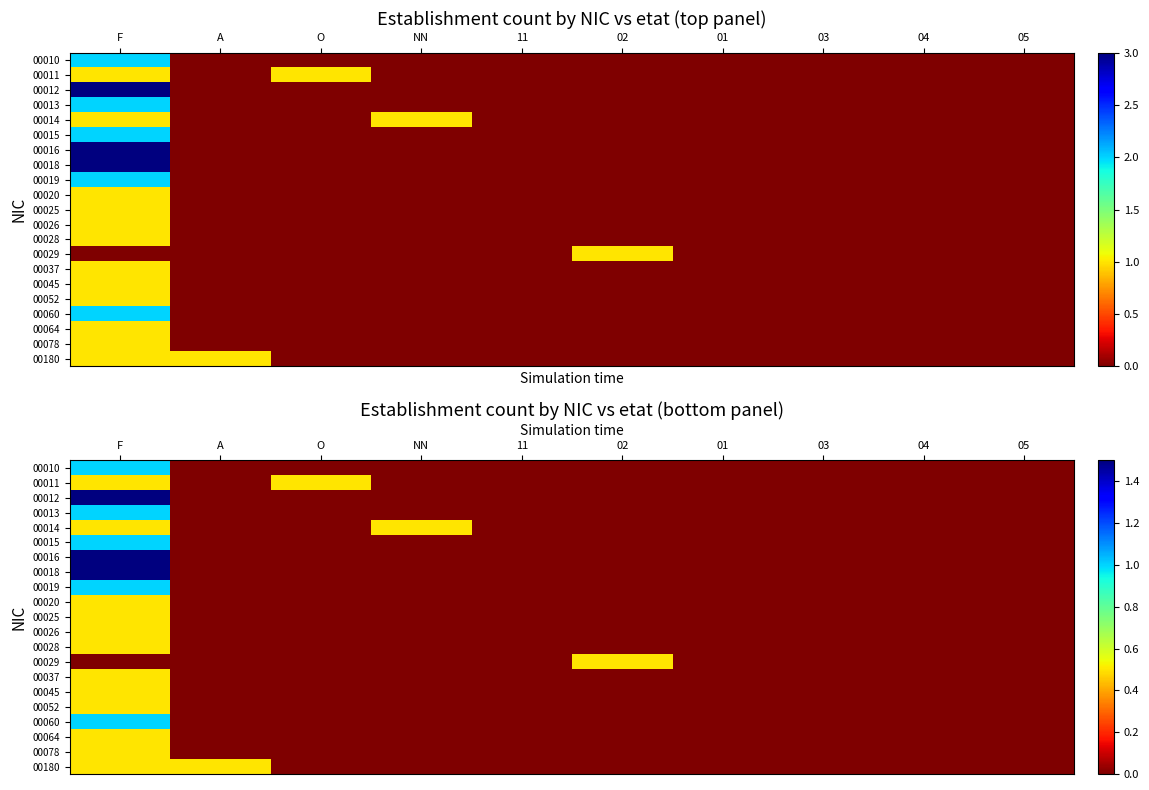

The value of 00052 at 02 is 0.2. True or false?

False